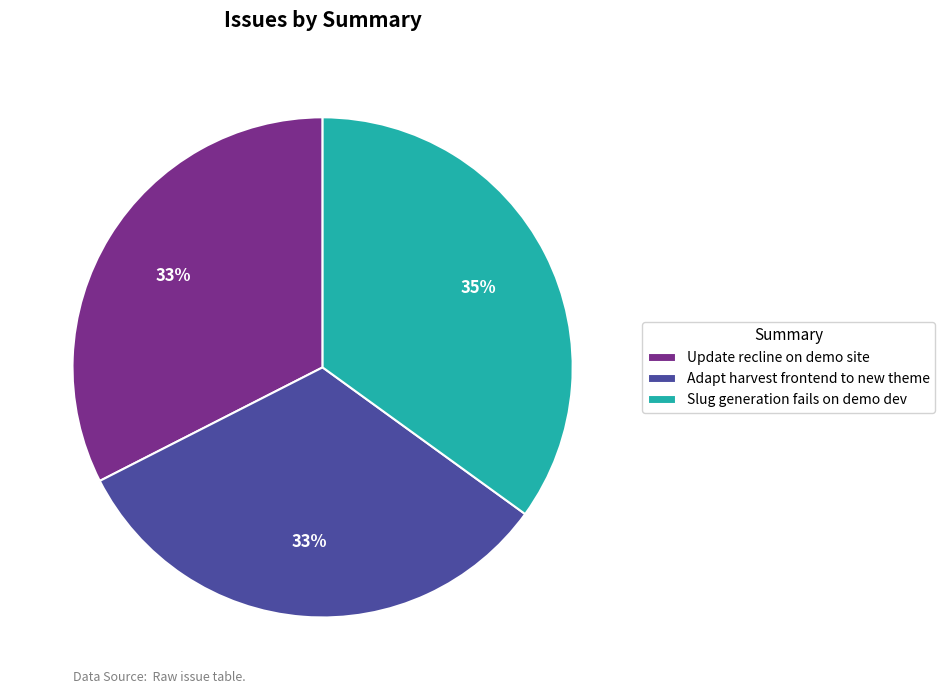

What is the ratio of the value at Slug generation fails on demo dev to the value at Update recline on demo site?

1.1